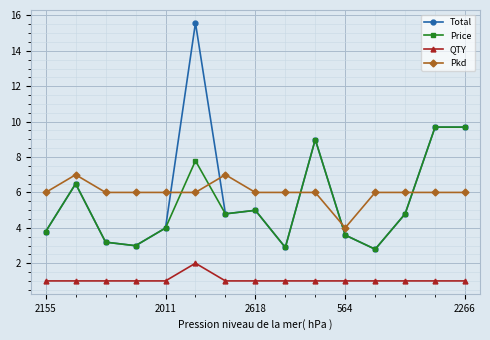

How many times do Price and Pkd cross each other?

5